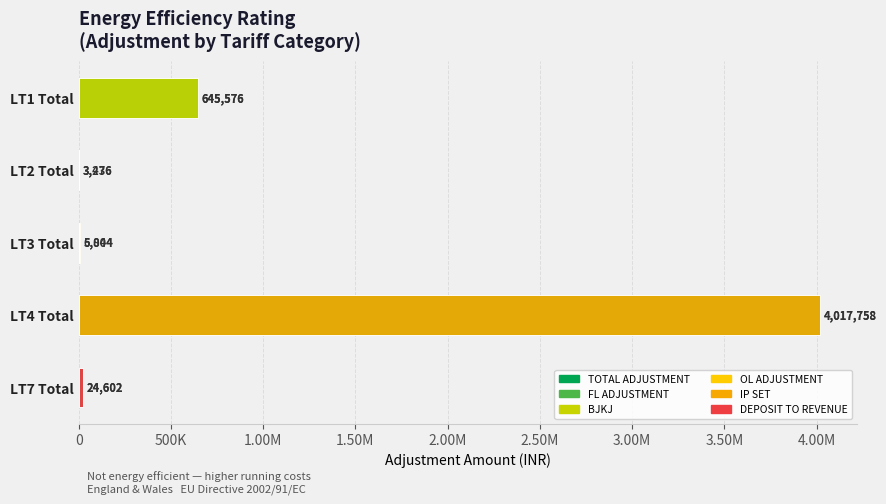

True or false: BJKJ has a value of 0.0 at 1.00M.

True